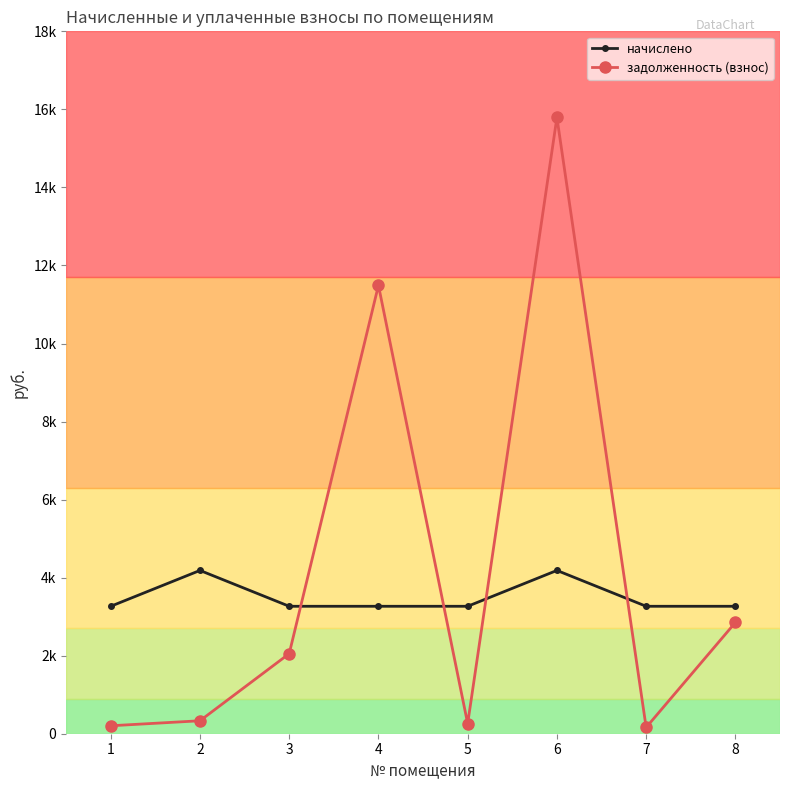

List the series in order of their peak value, highest first.

задолженность (взнос), начислено